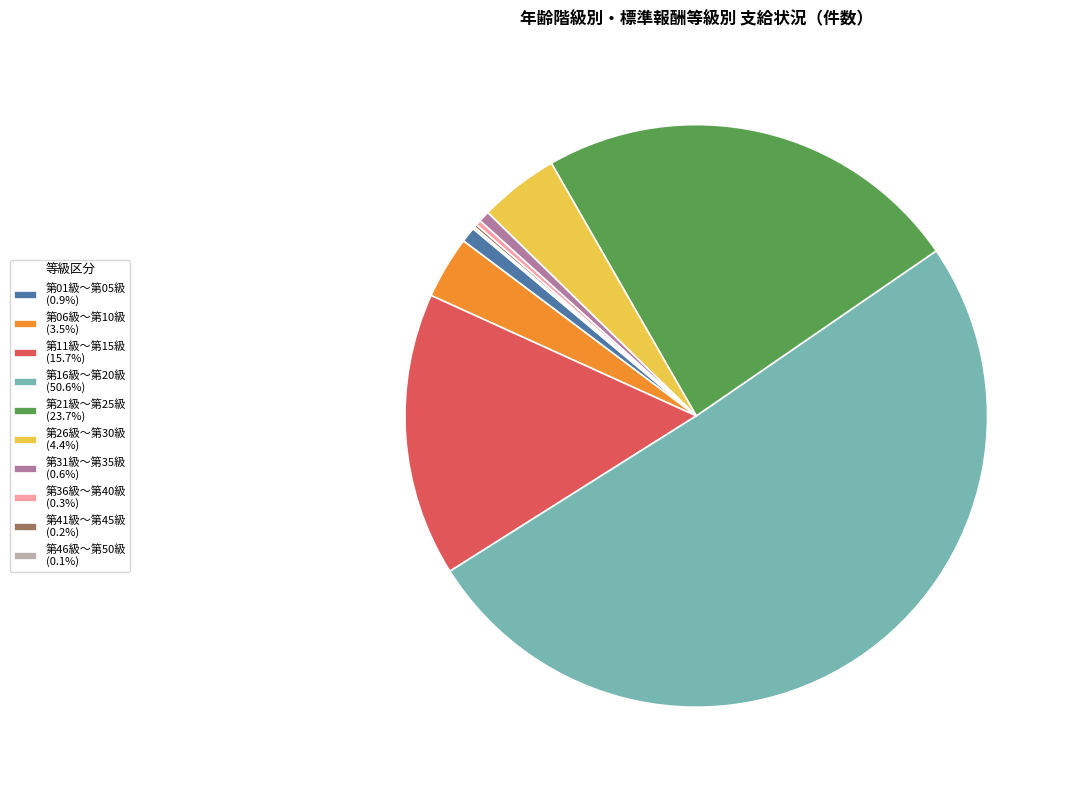

Combined, do 第21級～第25級 (23.7%) and 第16級～第20級 (50.6%) account for over 50%?

Yes